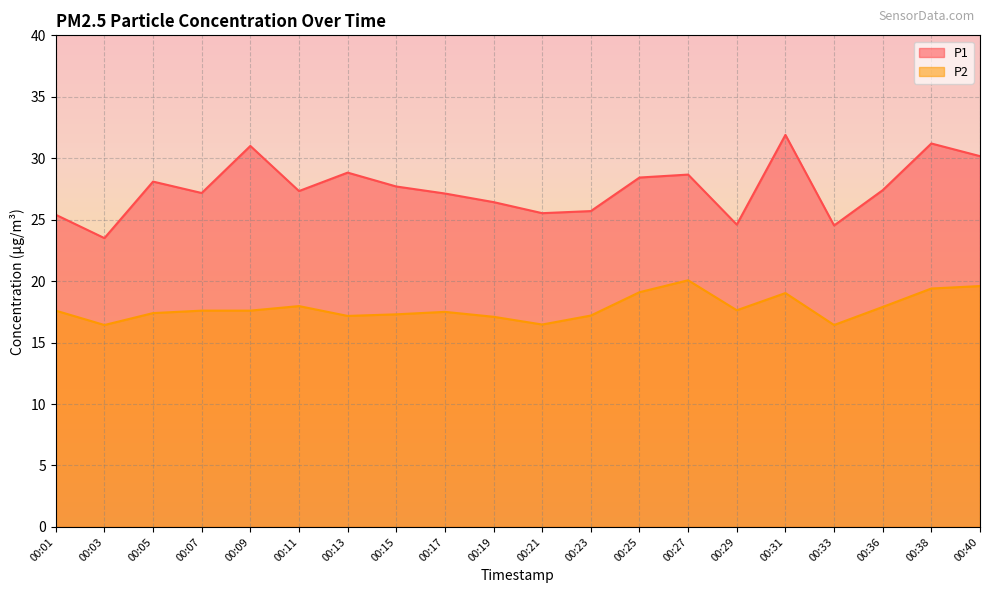

Is it true that P2 equals 19.0 at 00:31?

True